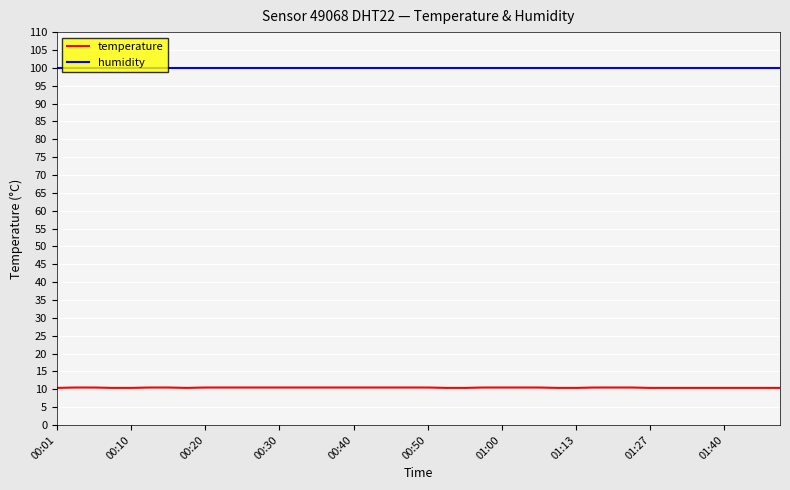

True or false: temperature and humidity cross at least once.

False